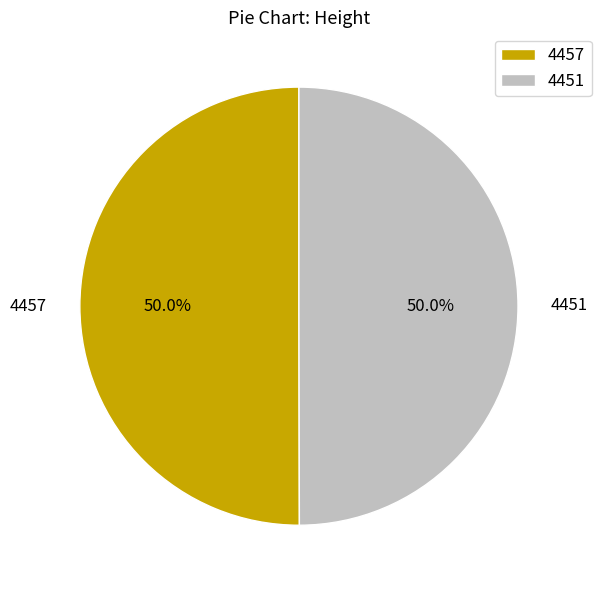

Approximately how many times larger is the value at 4457 compared to 4451?

1.0